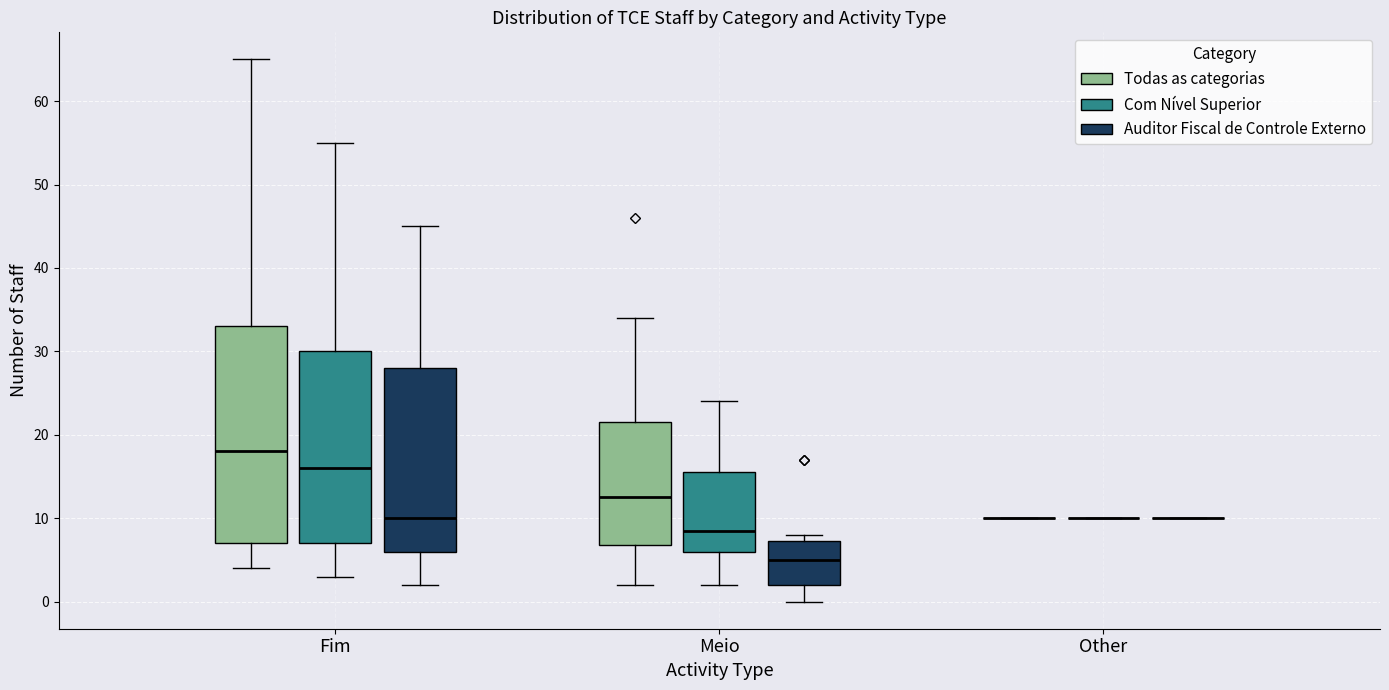

Reading left to right, transcribe this box plot: for each box, give where its median line is, the range the box spans, and where its two whiskers end, as read against the y-axis. The values are not printed on the chart, so give them approximately, as read against the axis.

Fim (Todas as categorias): median 18, box 7 to 33, whiskers 4 to 65
Fim (Com Nível Superior): median 16, box 7 to 30, whiskers 3 to 55
Fim (Auditor Fiscal de Controle Externo): median 10, box 6 to 28, whiskers 2 to 45
Meio (Todas as categorias): median 13, box 7 to 22, whiskers 2 to 34
Meio (Com Nível Superior): median 9, box 6 to 16, whiskers 2 to 24
Meio (Auditor Fiscal de Controle Externo): median 5, box 2 to 7, whiskers 0 to 8
Other (Todas as categorias): box collapsed to a line at 10, whiskers 10 to 10
Other (Com Nível Superior): box collapsed to a line at 10, whiskers 10 to 10
Other (Auditor Fiscal de Controle Externo): box collapsed to a line at 10, whiskers 10 to 10